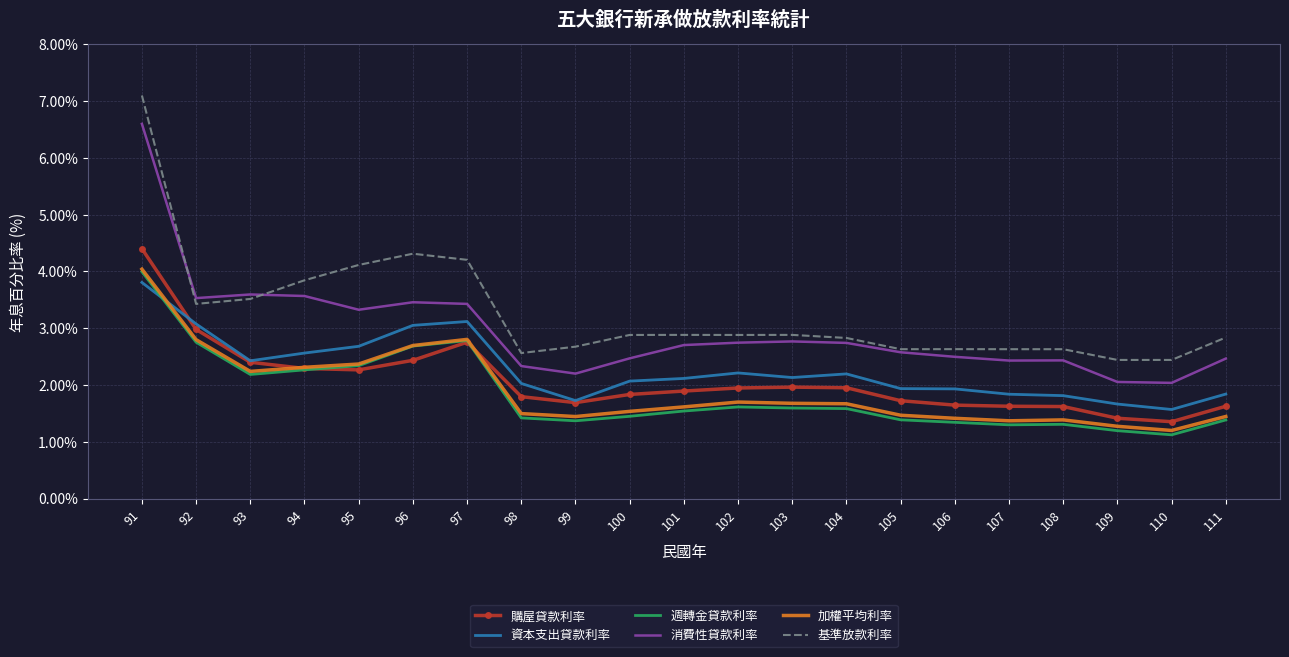

True or false: 週轉金貸款利率 has a value of 2.3 at 94.

True